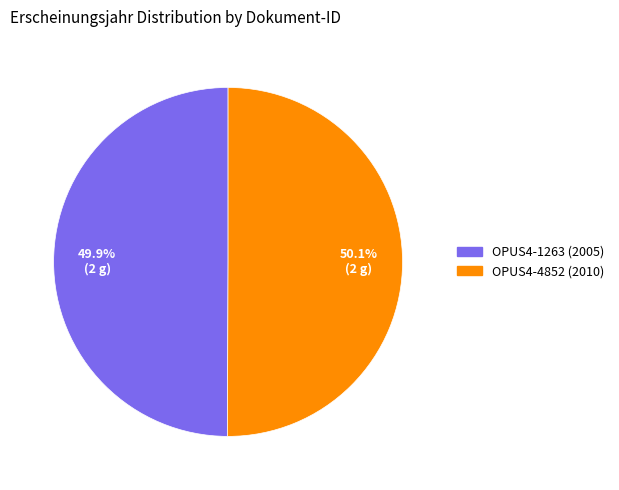

What is the ratio of the value at OPUS4-1263 (2005) to the value at OPUS4-4852 (2010)?

1.0